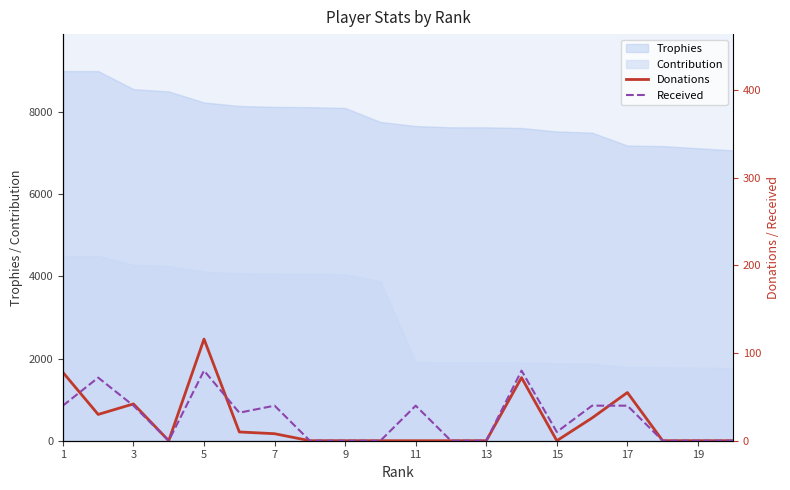

What is the lowest value of the Trophies series?

7069